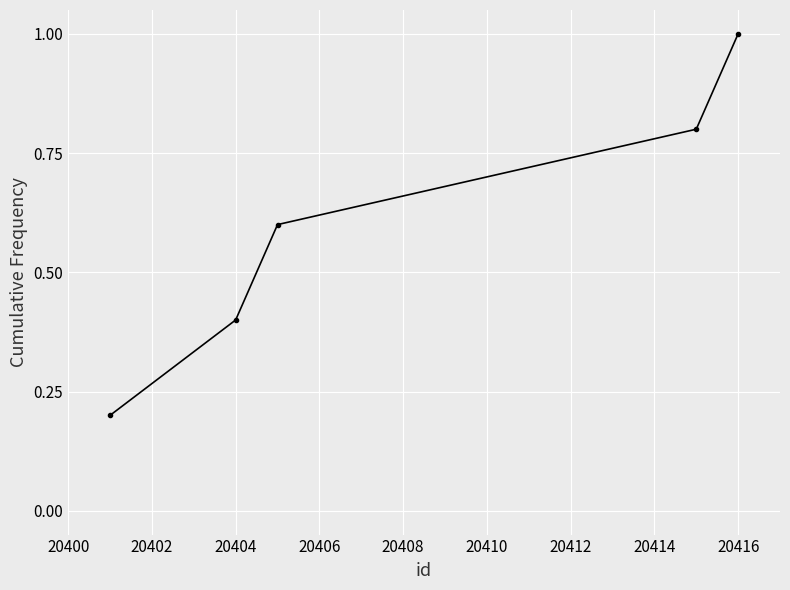

True or false: the data has more than 1 interior local peaks.

False